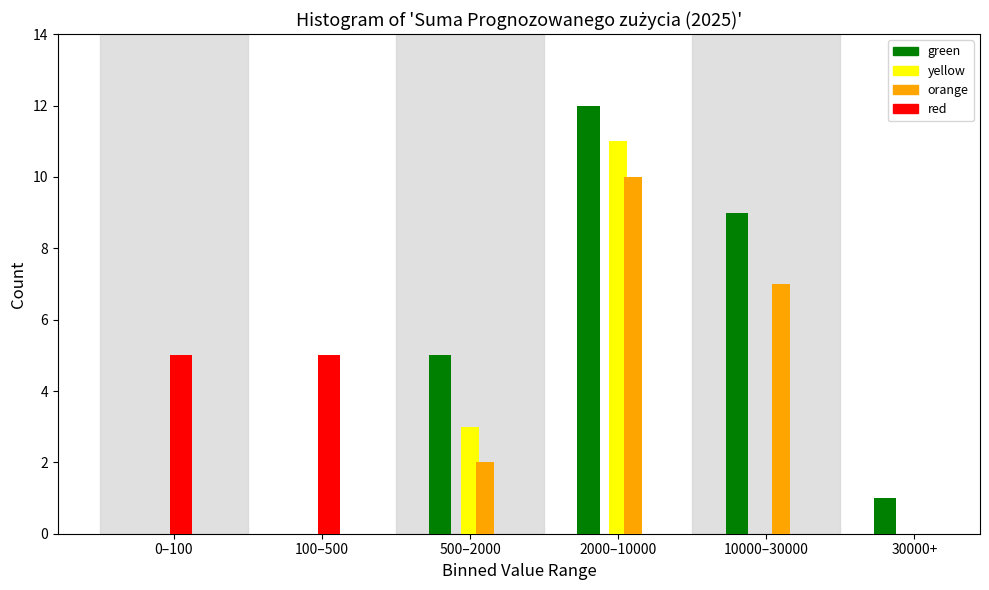

Is it true that yellow equals -5 at 10000–30000?

False